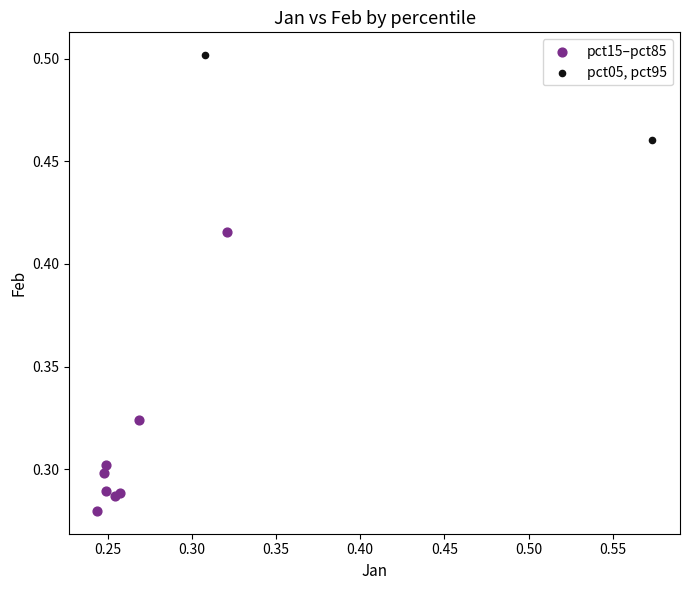

Which series contains the highest Y value?

pct05, pct95